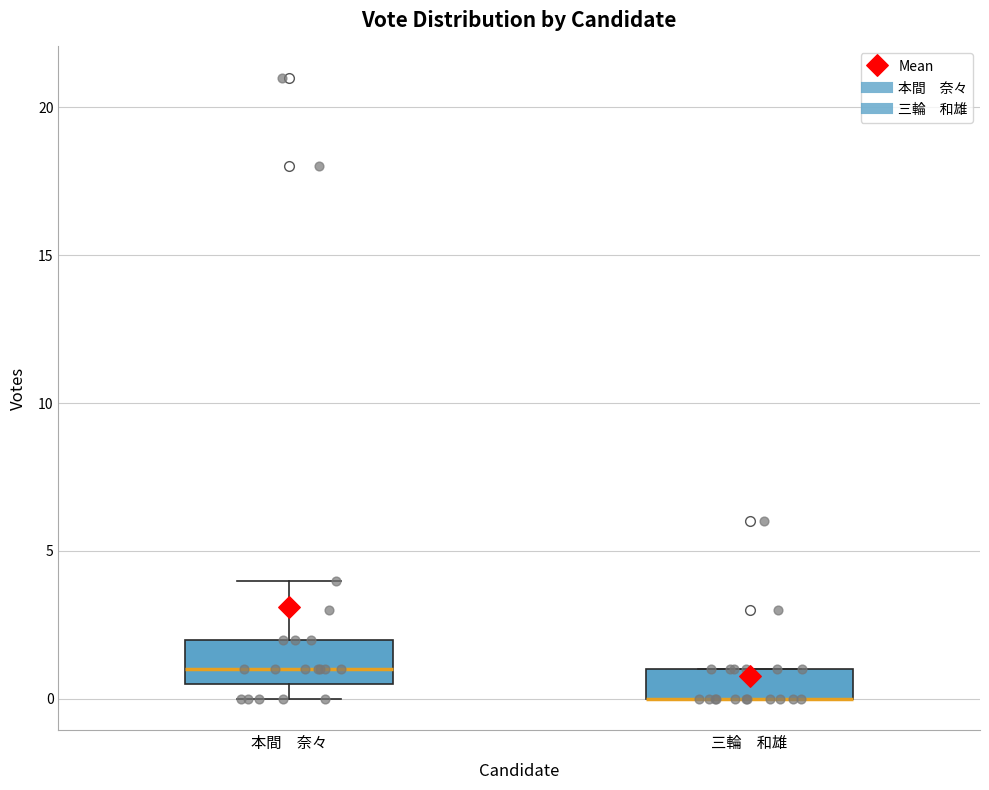

Reading left to right, read every box against the y-axis: the position of its median line, the range the box covers, and the ends of its whiskers. The values are not printed on the chart, so give them approximately, as read against the axis.

本間 奈々: median 1.0, box 0.5 to 2.0, whiskers 0.0 to 4.0
三輪 和雄: median 0.0 (drawn on the box's lower edge), box 0.0 to 1.0, whiskers 0.0 to 1.0